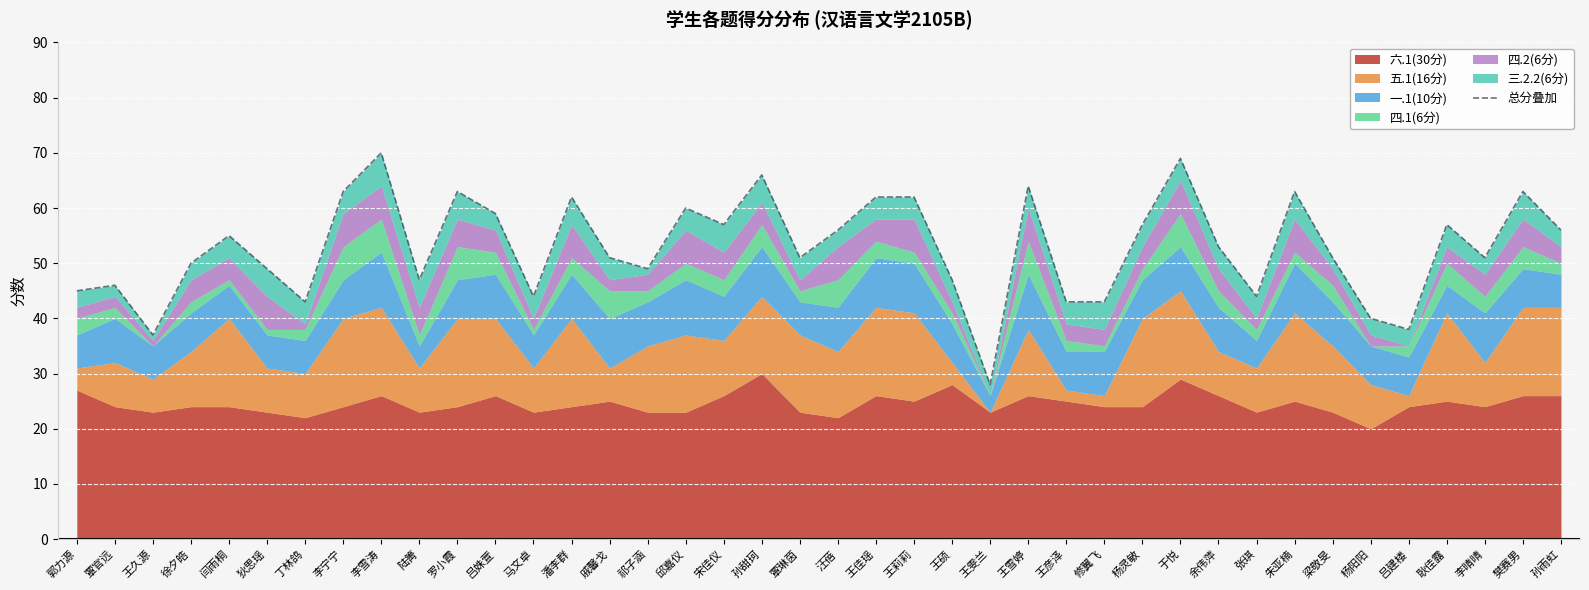

What is the sum of all values?

2114